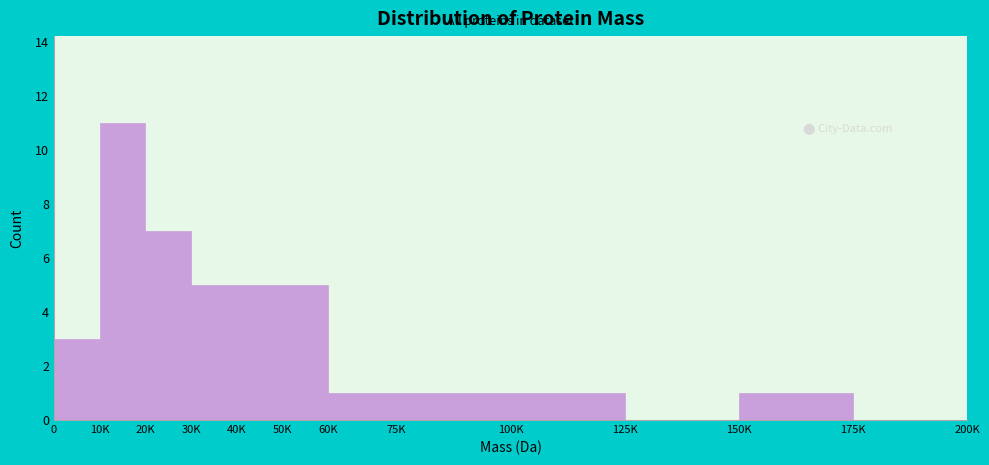

Reading left to right, extract all data points from this chart.

0=3	10K=11	20K=7	30K=5	40K=5	50K=5	60K=1	75K=1	100K=1	125K=0	150K=1	175K=0